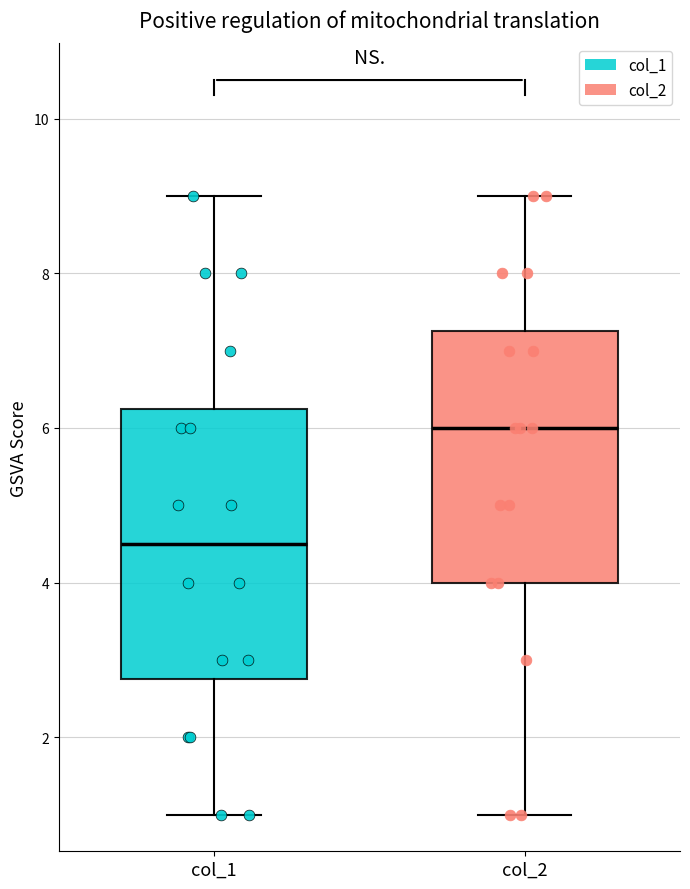

Reading left to right, read every box against the y-axis: the position of its median line, the range the box covers, and the ends of its whiskers. The values are not printed on the chart, so give them approximately, as read against the axis.

col_1: median 4.6, box 2.8 to 6.2, whiskers 1.0 to 9.0
col_2: median 6.0, box 4.0 to 7.2, whiskers 1.0 to 9.0